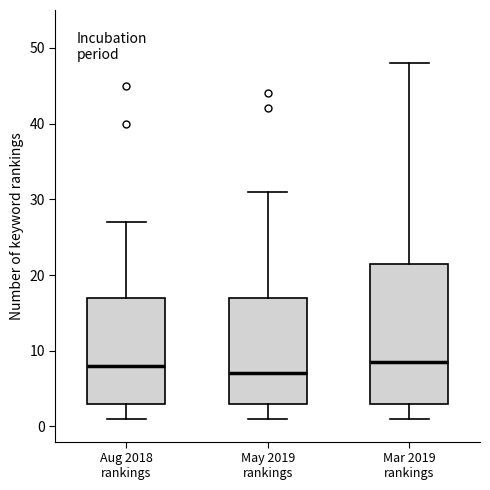

Where is the upper edge of the box for May 2019 rankings on the y-axis? The values are not printed on the chart, so give them approximately, as read against the axis.

17